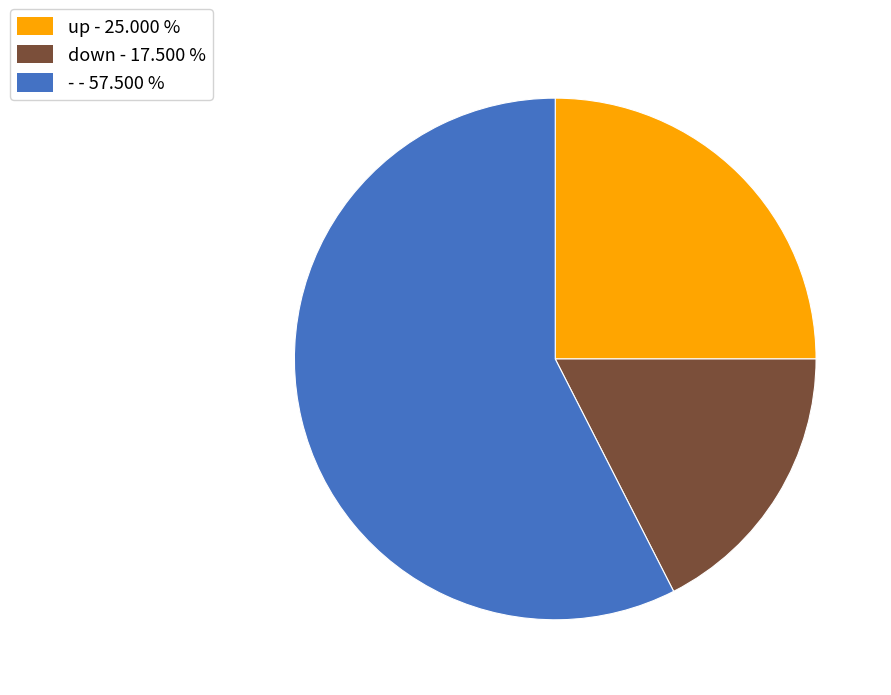

What is the smallest slice in the pie chart?

down